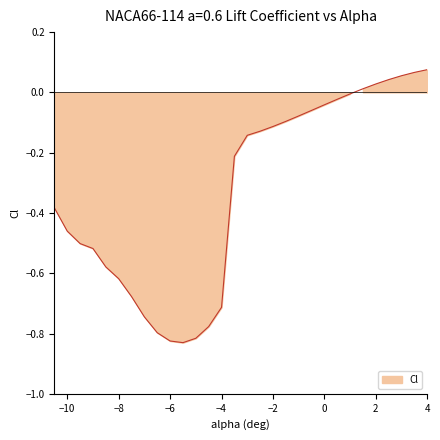

How many distinct data groups are displayed?

1